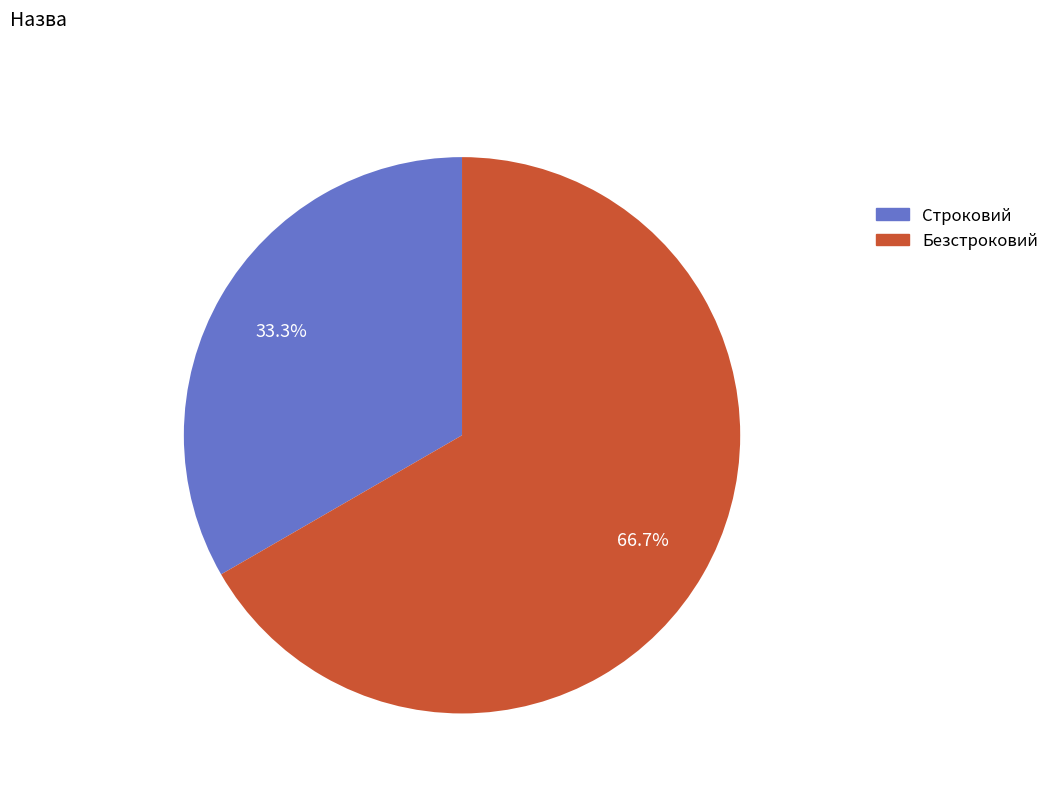

Is there a majority slice in this chart?

Yes